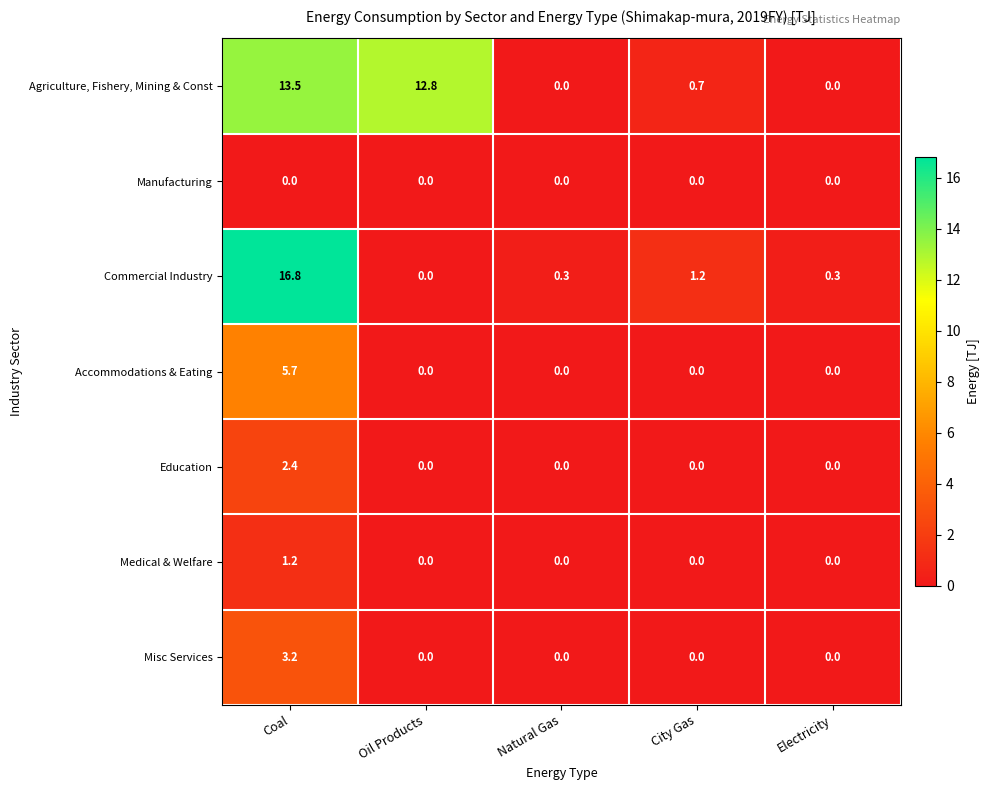

At which category is the sum across all series the highest?

Coal